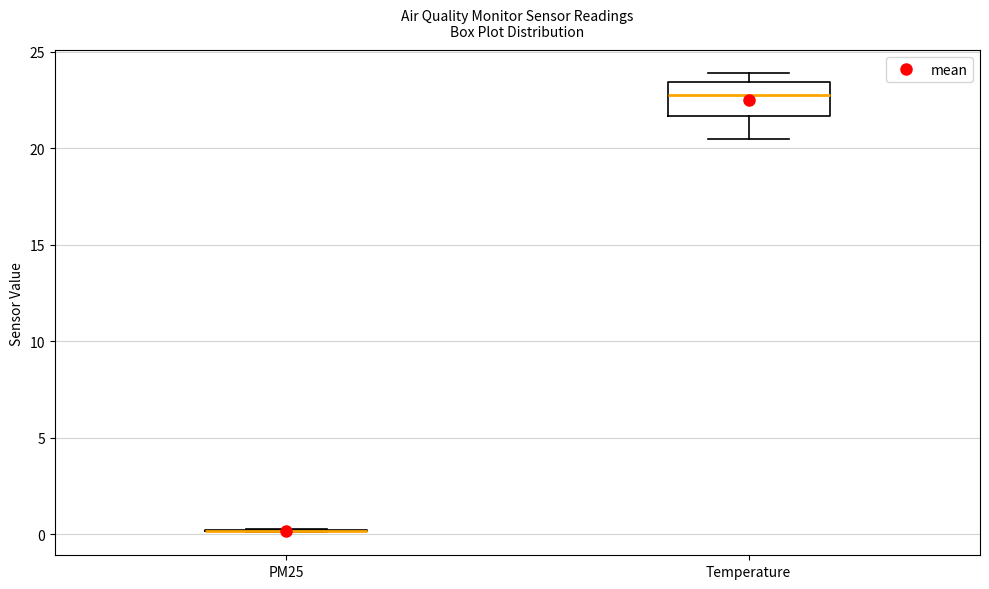

Which box is the tallest, from its lower edge to its upper edge?

Temperature